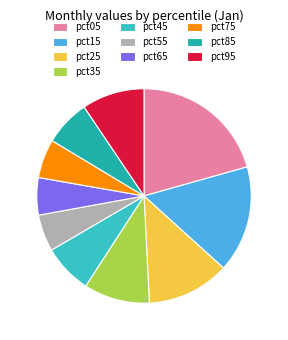

To the nearest percent, what percentage of the pie is pct65?

6%